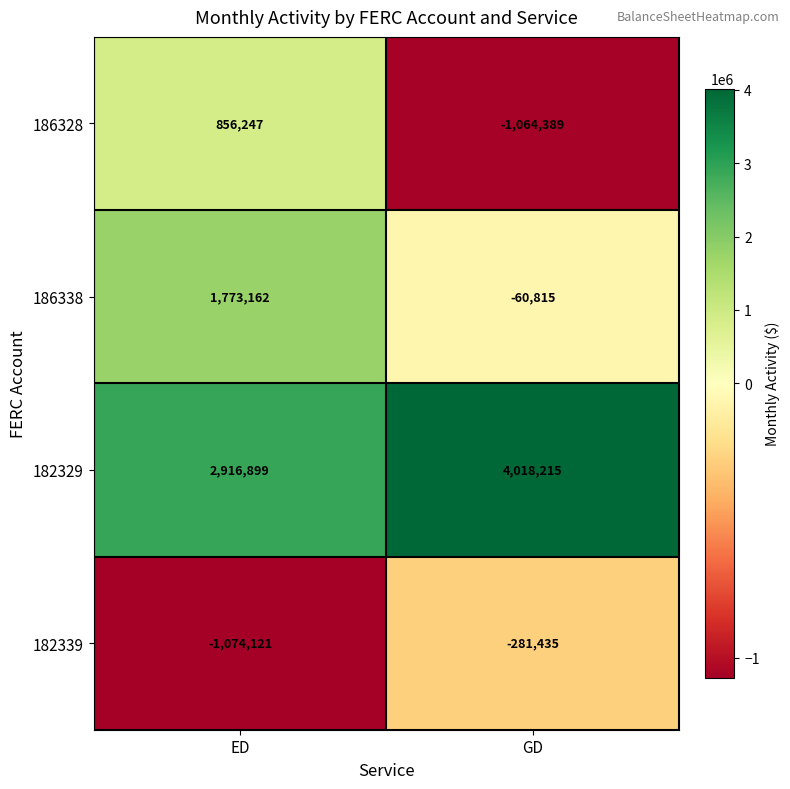

Which series changed the most between ED and GD?

186328